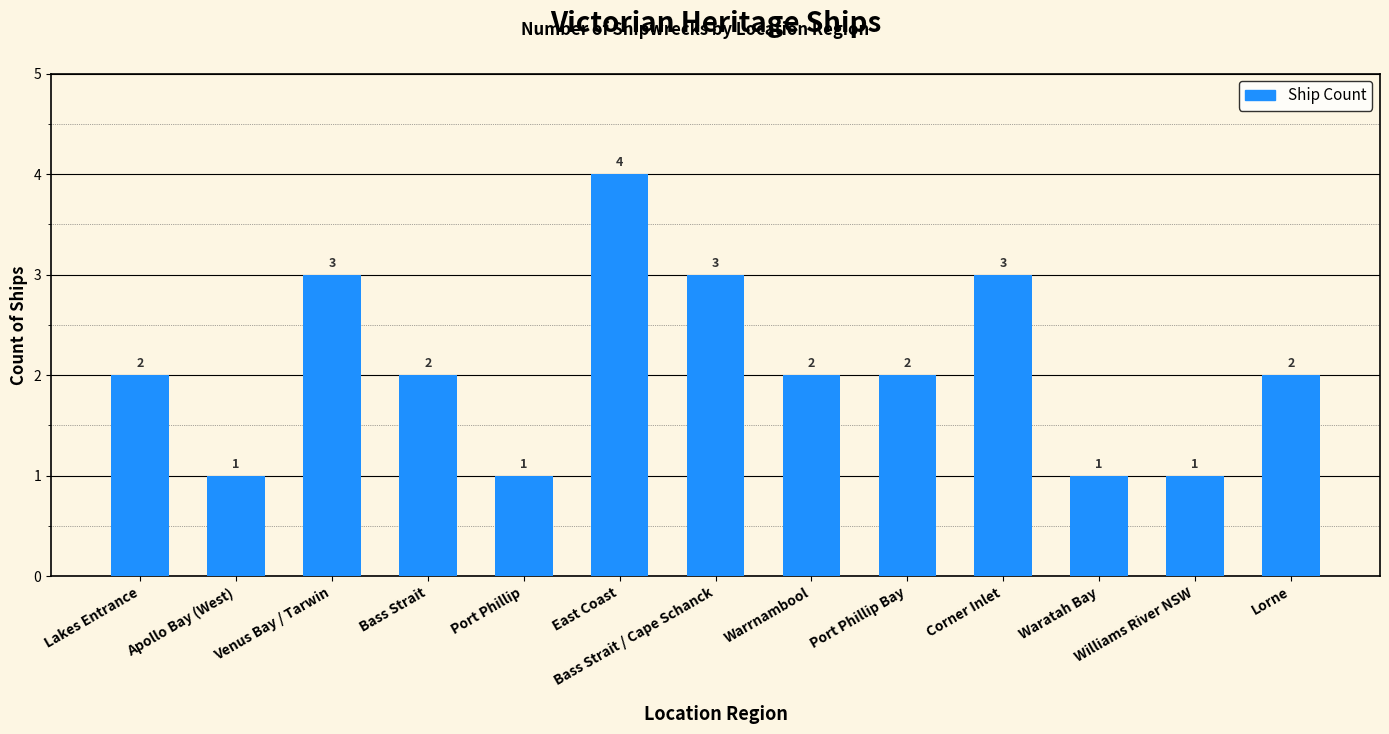

How many values are below 2?

4